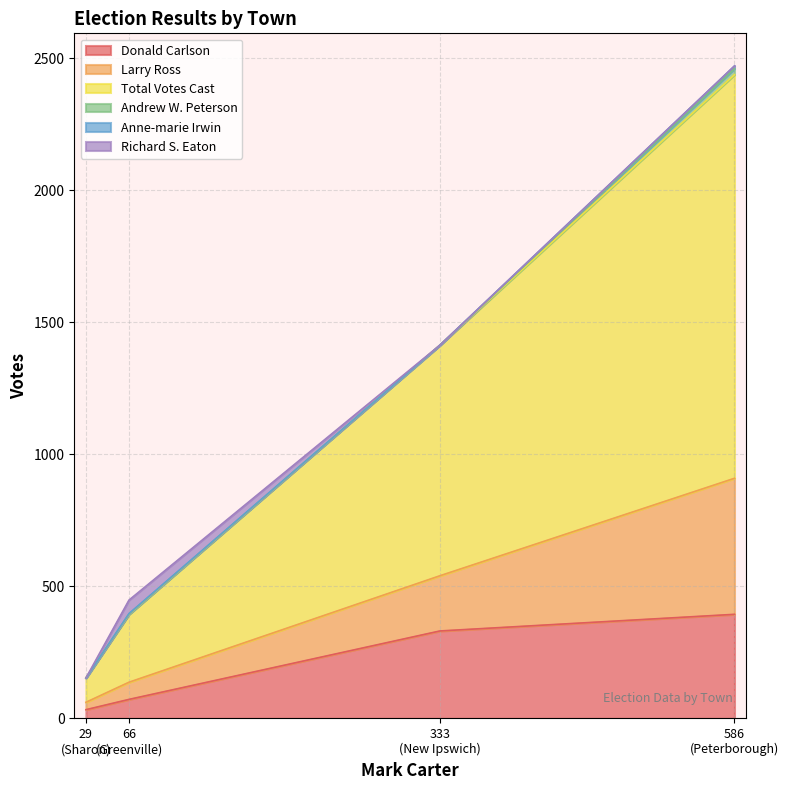

Where is the first local maximum for Donald Carlson?

Peterborough